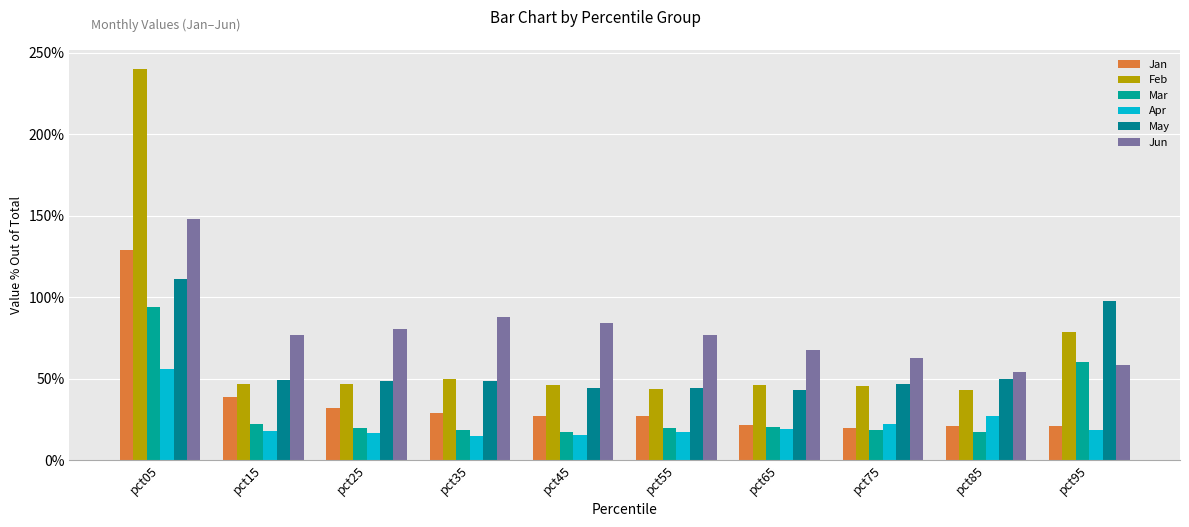

At which label does Feb reach its peak?

pct05